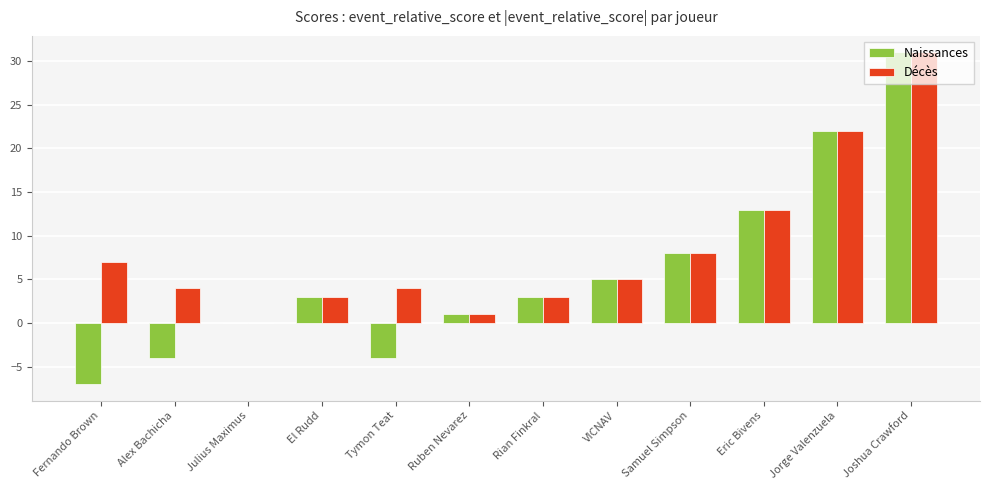

Reading right to left, list all the values displayed in this chart.

Naissances: 31	22	13	8	5	3	1	-4	3	0	-4	-7
Décès: 31	22	13	8	5	3	1	4	3	0	4	7